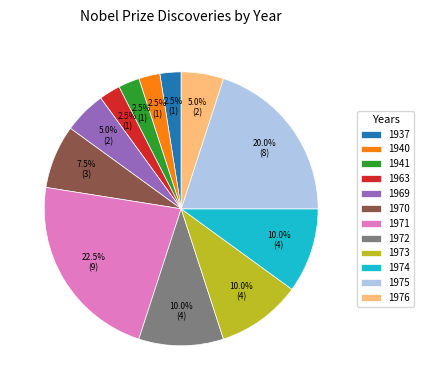

To the nearest percent, what is the average slice percentage?

8%